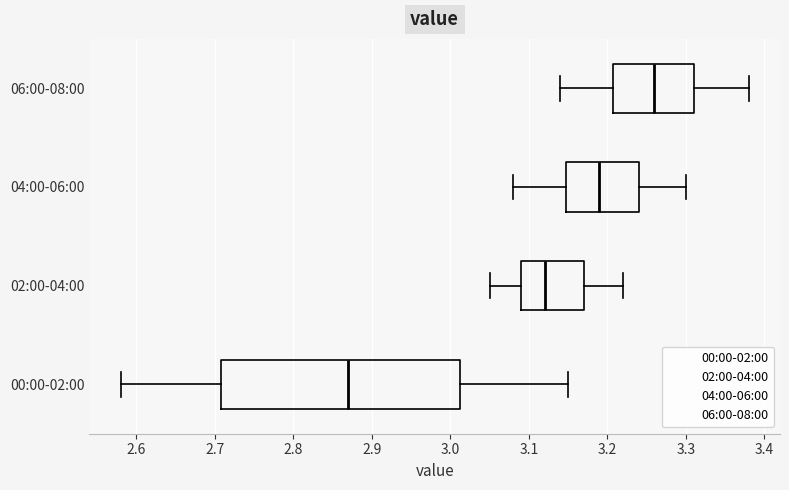

Comparing the boxes themselves (not the whiskers), which one is the widest?

00:00-02:00